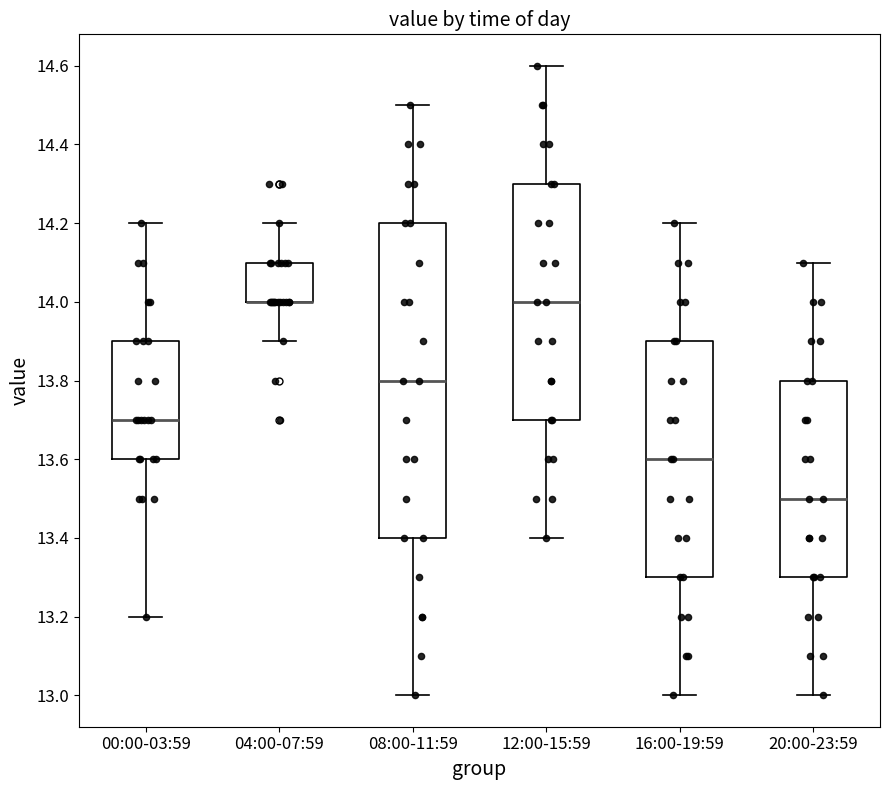

Where does the upper whisker of the box for 04:00-07:59 end on the y-axis? The values are not printed on the chart, so give them approximately, as read against the axis.

14.2